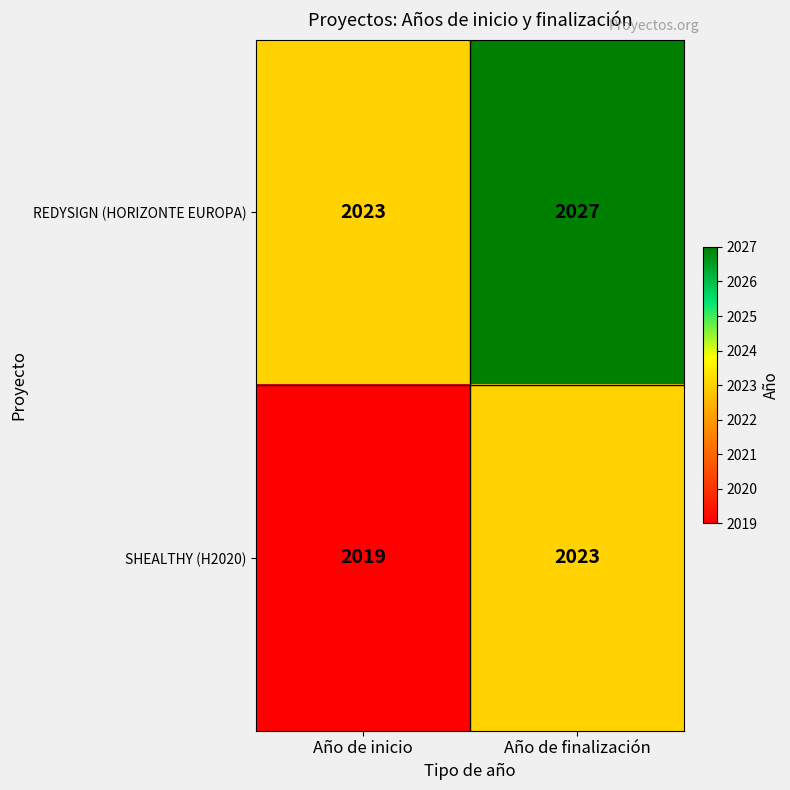

List the series in order of their overall mean, highest first.

REDYSIGN (HORIZONTE EUROPA), SHEALTHY (H2020)